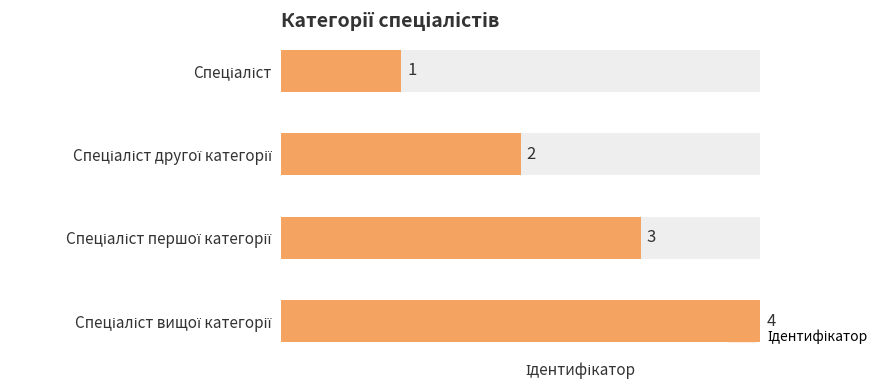

What is the maximum value shown in the chart?

4